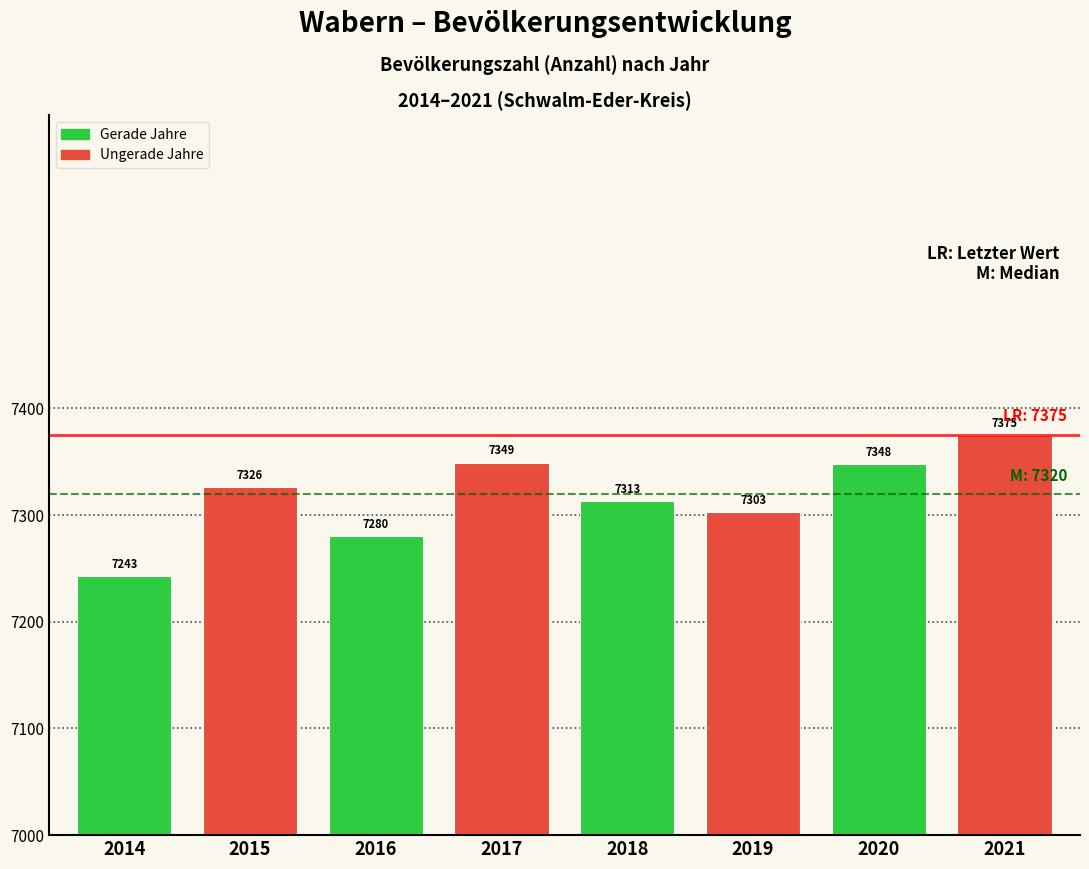

Reading right to left, transcribe all the data shown in this chart.

2021=7375	2020=7348	2019=7303	2018=7313	2017=7349	2016=7280	2015=7326	2014=7243